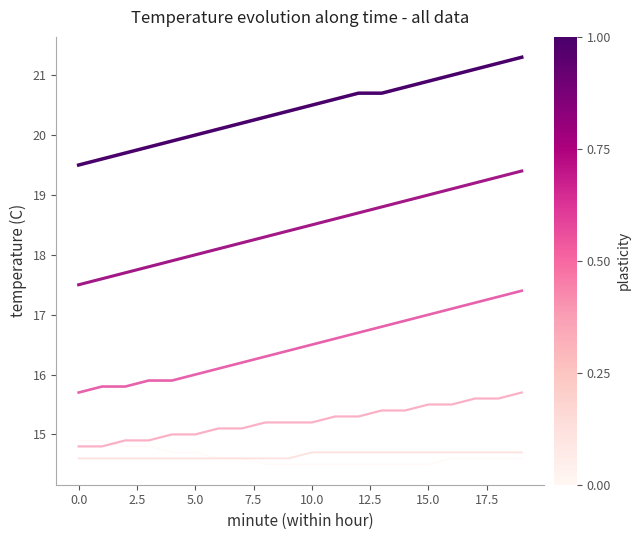

What is the smallest value displayed?

14.5